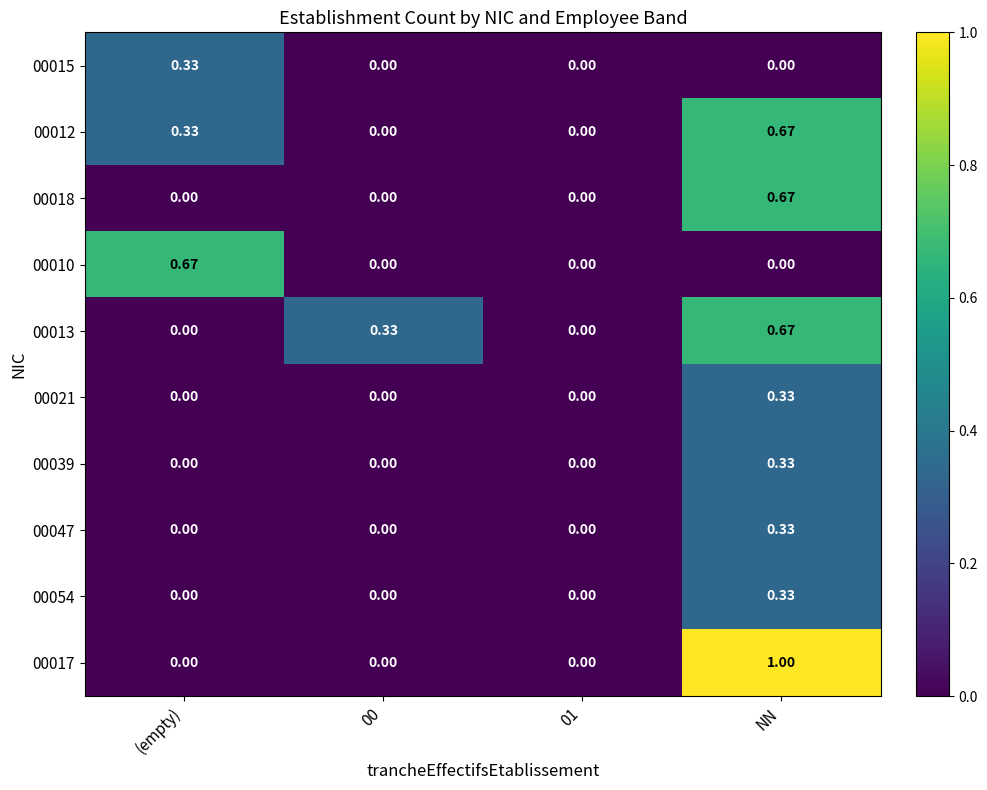

Which category has the highest value in the 00017 series?

NN